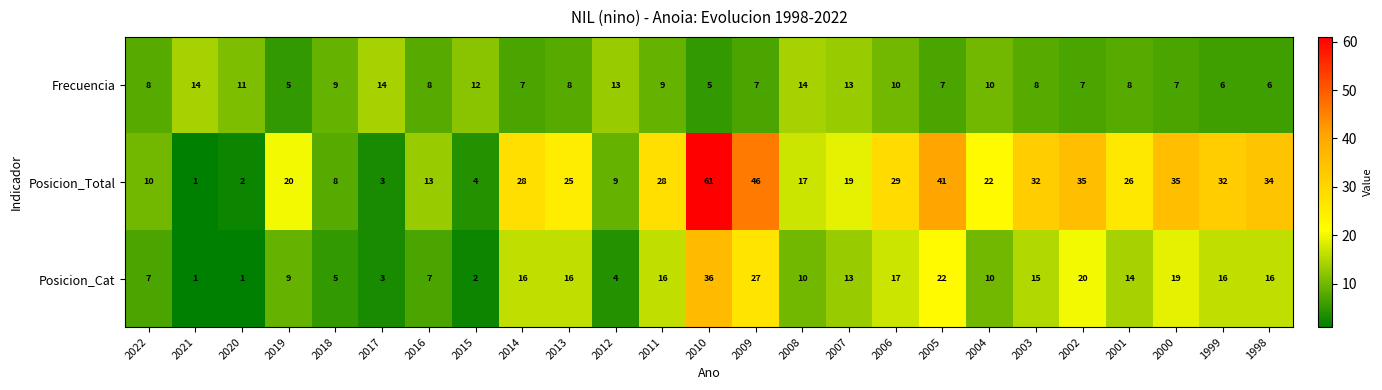

What value does the Frecuencia series have at 2014?

7